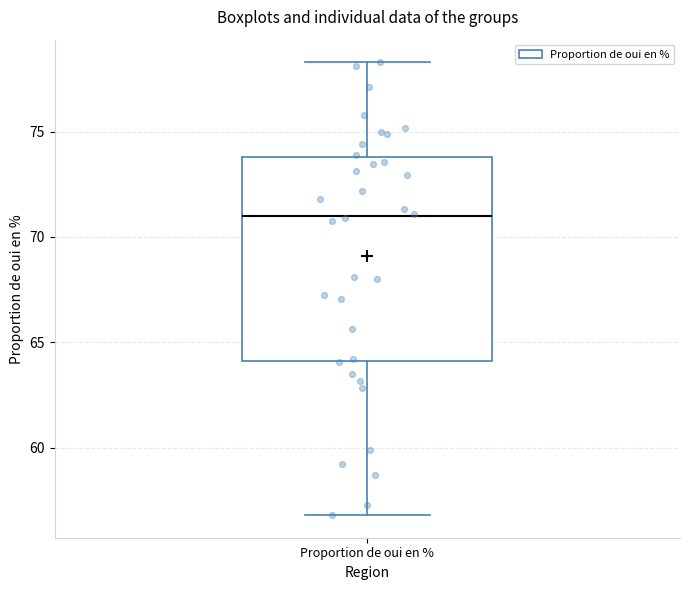

Read this box plot against the y-axis: the position of the median line, the range covered by the box, and the ends of both whiskers. The values are not printed on the chart, so give them approximately, as read against the axis.

median 71.0, box 64.0 to 74.0, whiskers 57.0 to 78.5